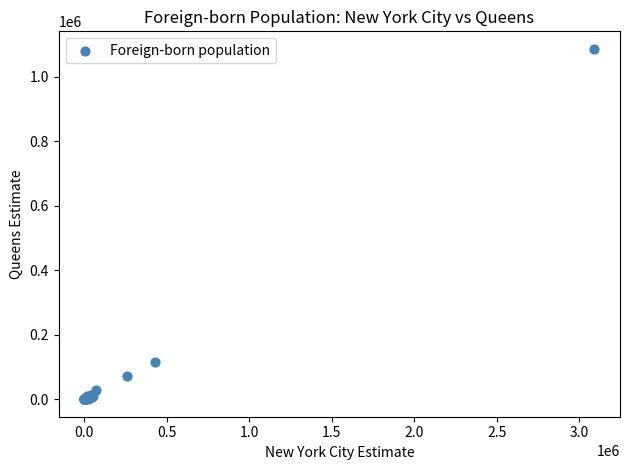

What Y value in the scatter plot is closest to 542897?

115716